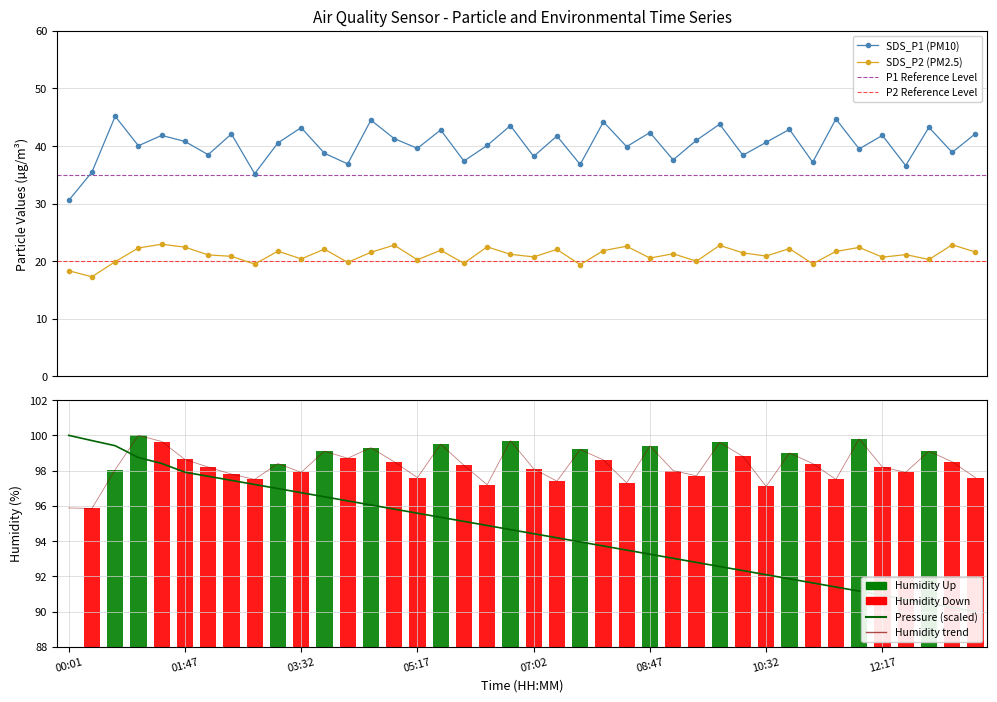

Which series has the largest total across all categories?

SDS_P1